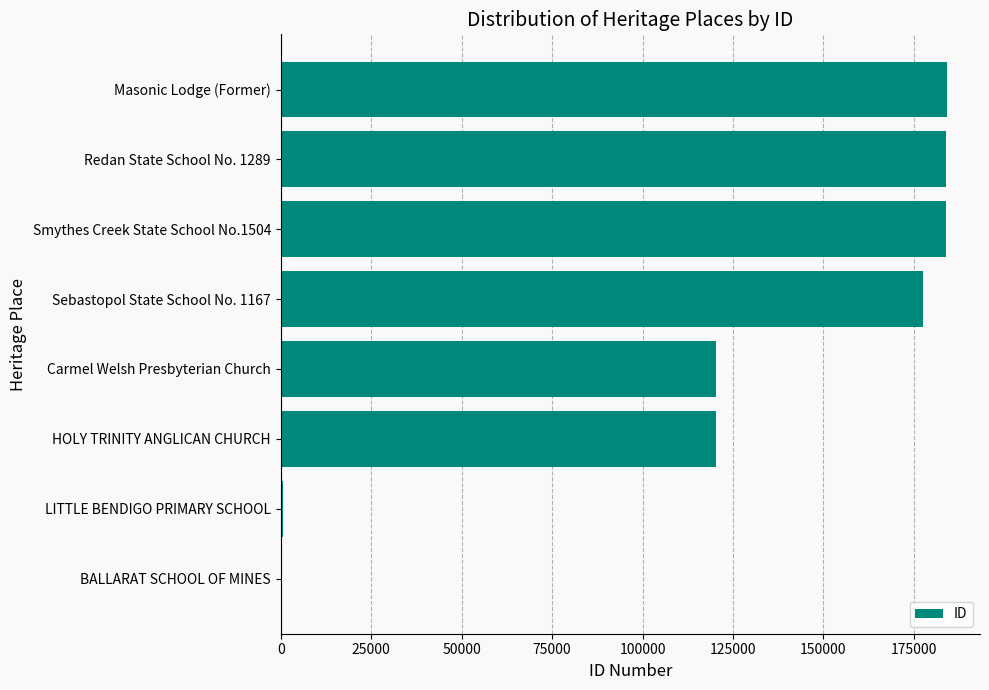

What is the maximum value shown in the chart?

184048